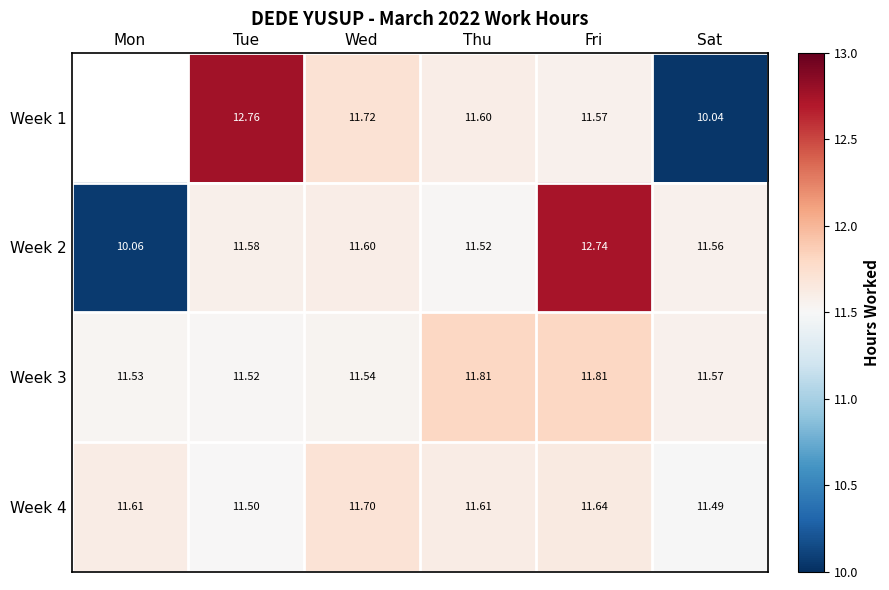

Is it true that Week 3 equals 6.3 at Thu?

False